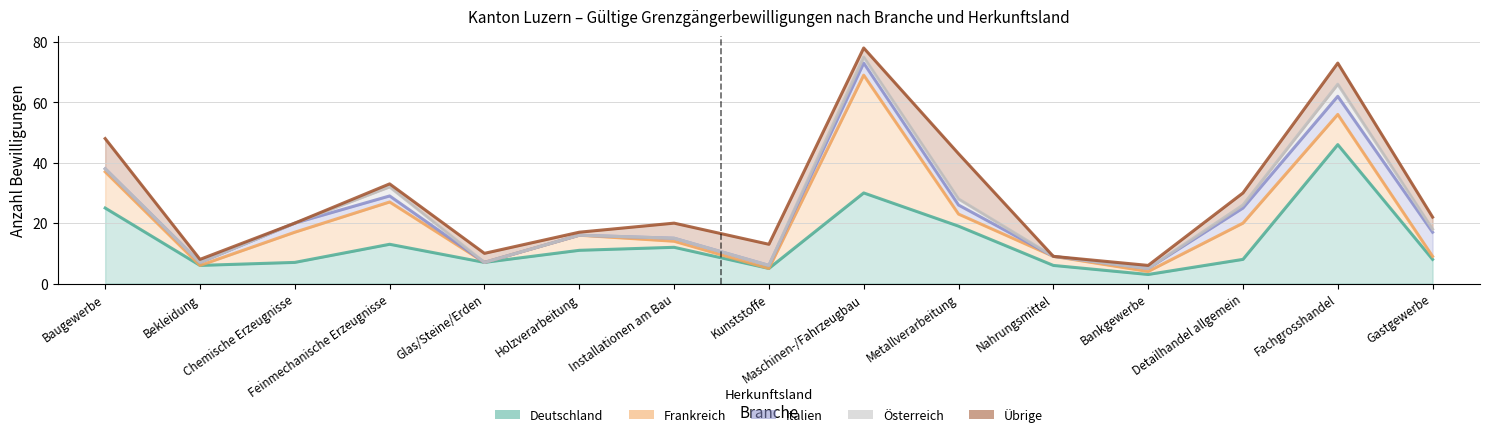

What is the difference between the second highest and minimum values in the Italien series?

6